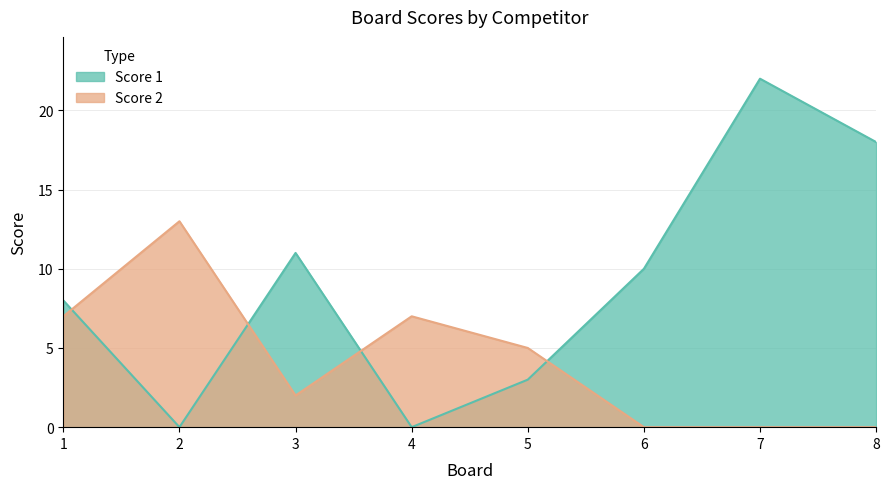

Is the value of Score 1 at 4 greater than the value of Score 2 at 8?

No